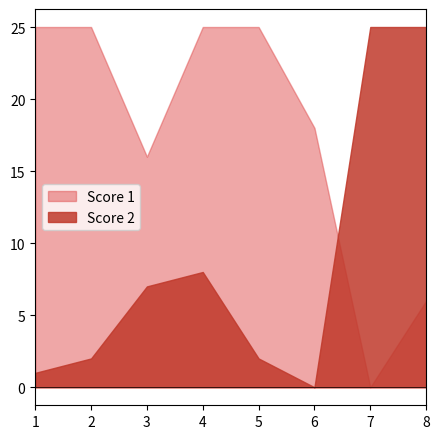

How many values in Score 1 are above zero?

7